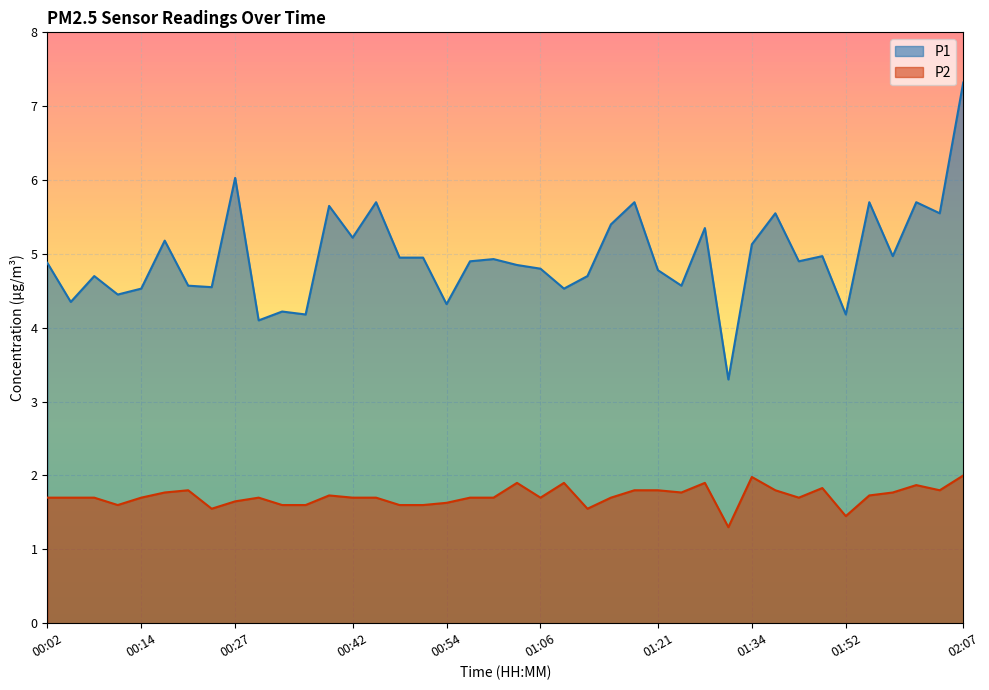

How many interior local valleys does the P1 series have?

14